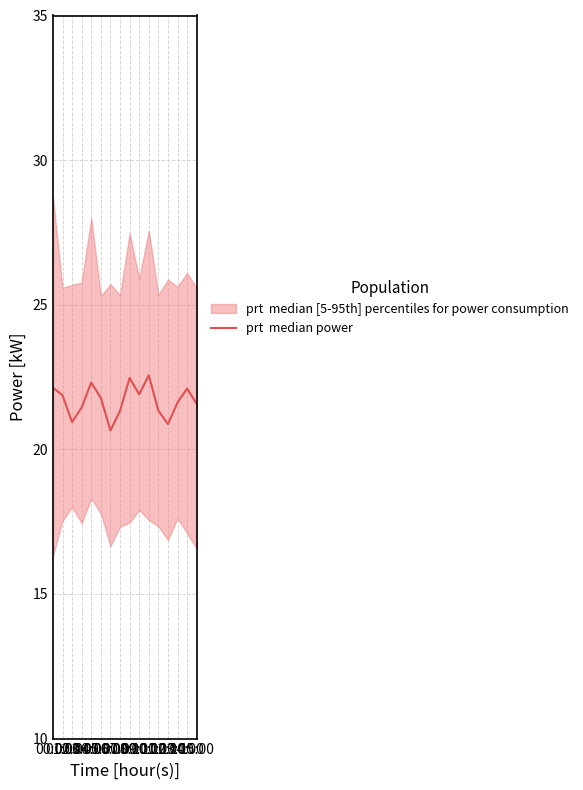

At which label is the value closest to 21?

02:00